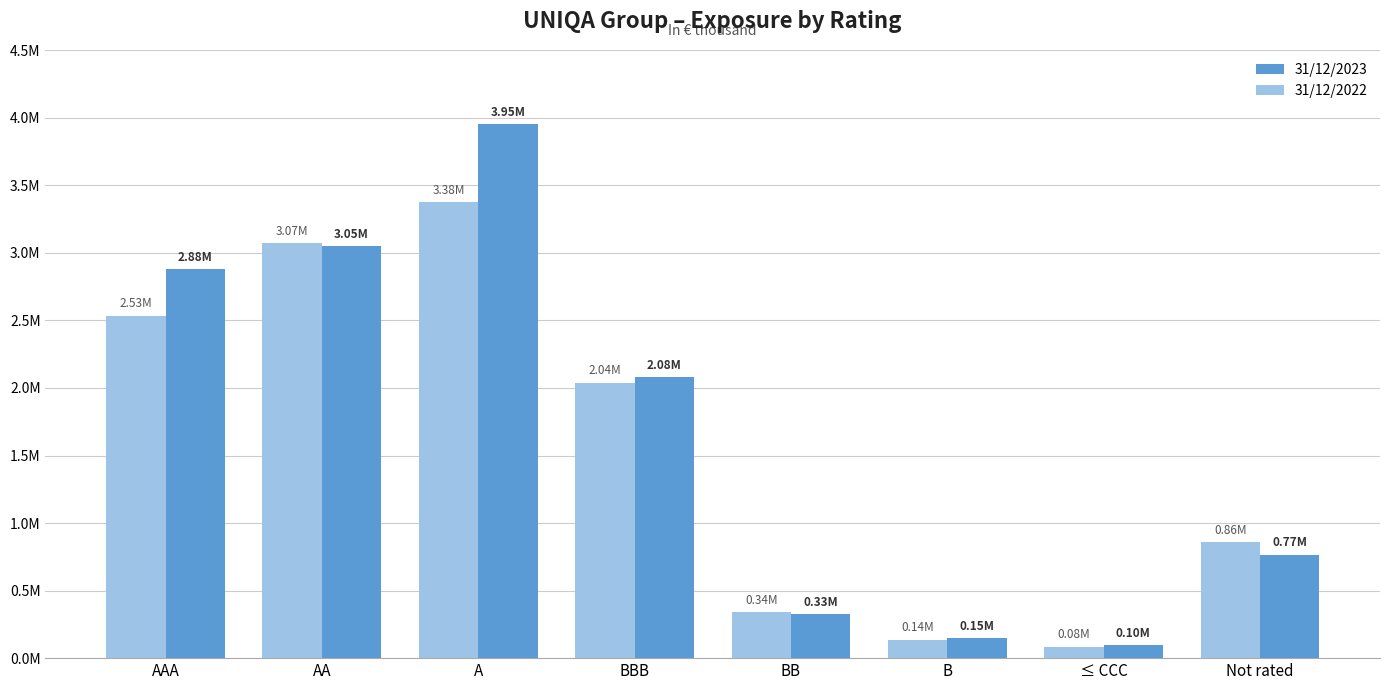

Rank the categories by 31/12/2022 value from highest to lowest.

A, AA, AAA, BBB, Not rated, BB, B, ≤ CCC